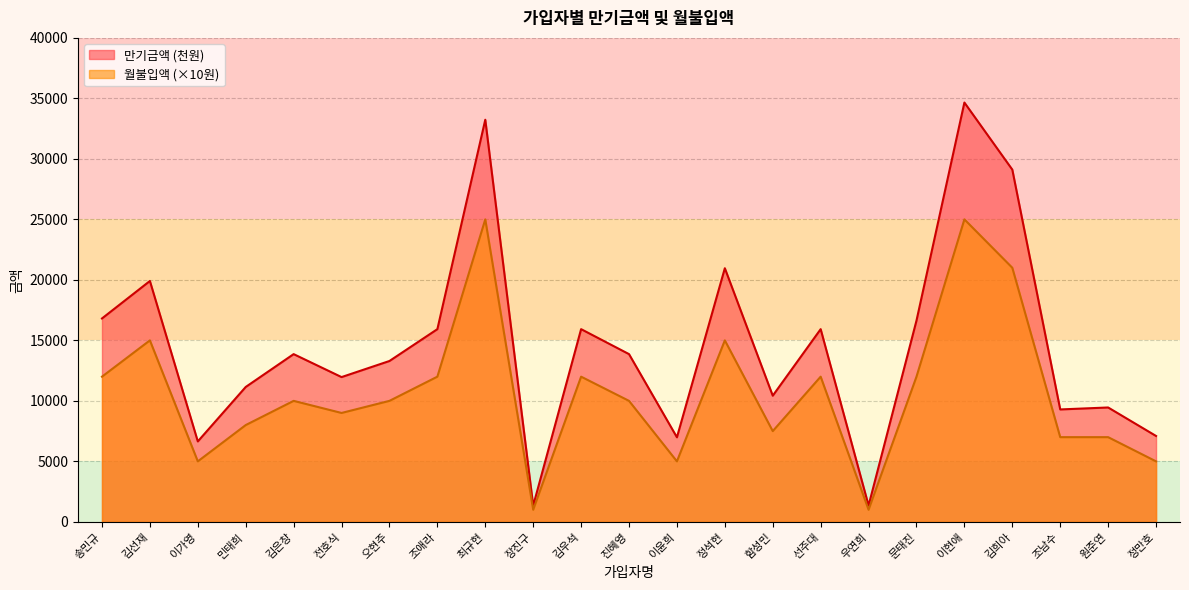

What are all the series names shown in the legend?

만기금액 (천원), 월불입액 (×10원)